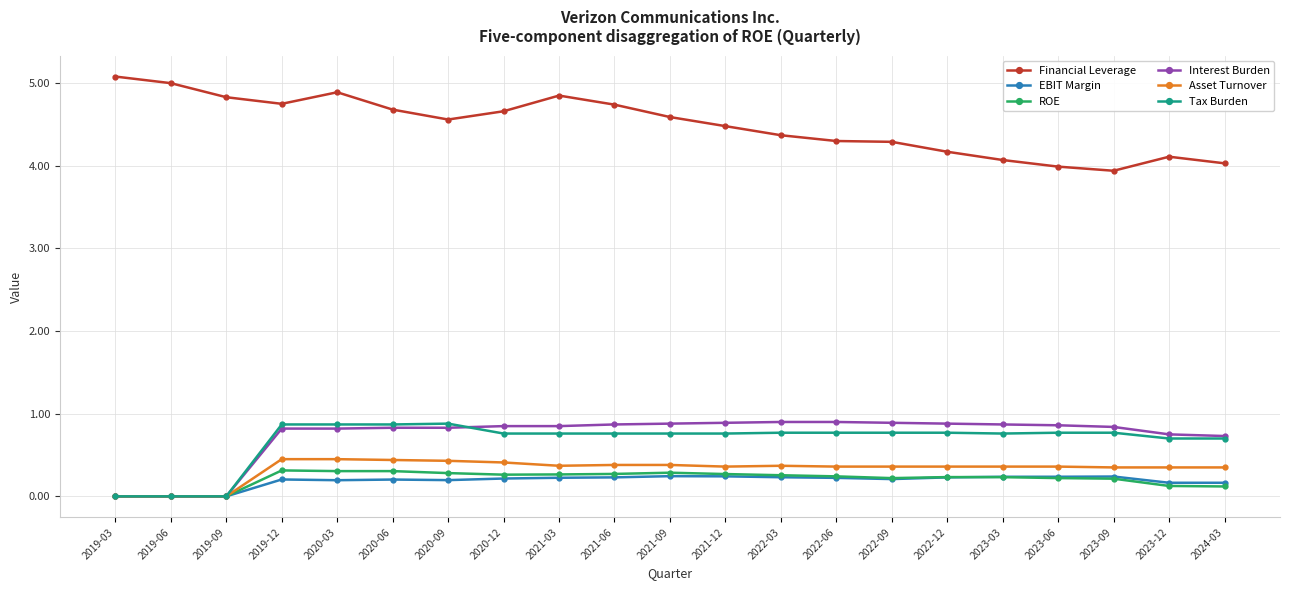

True or false: Tax Burden has a value of 0.8 at 2023-06.

True